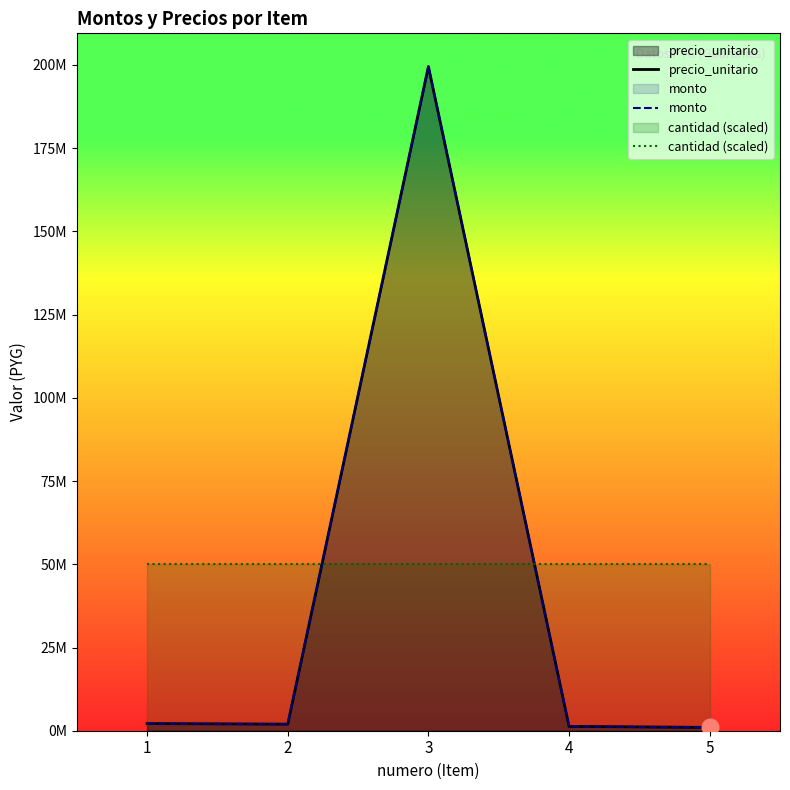

Reading right to left, extract all data points from this chart.

precio_unitario: 996875	1298185	199528000	1981513	2142000
monto: 996875	1298185	199528000	1981513	2142000
cantidad (scaled): 50000000	50000000	50000000	50000000	50000000